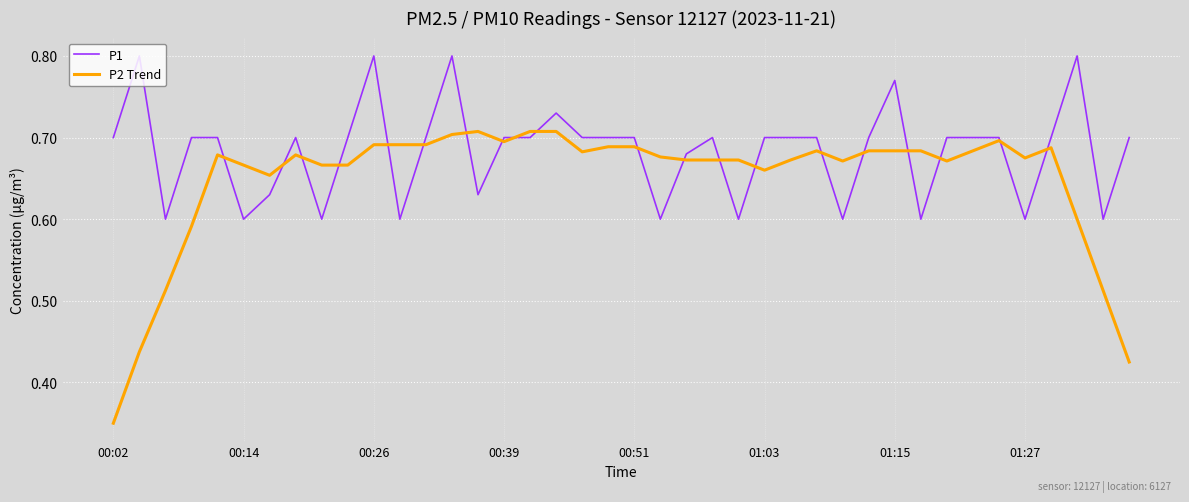

List the series in order of their overall mean, lowest first.

P2 Trend, P1